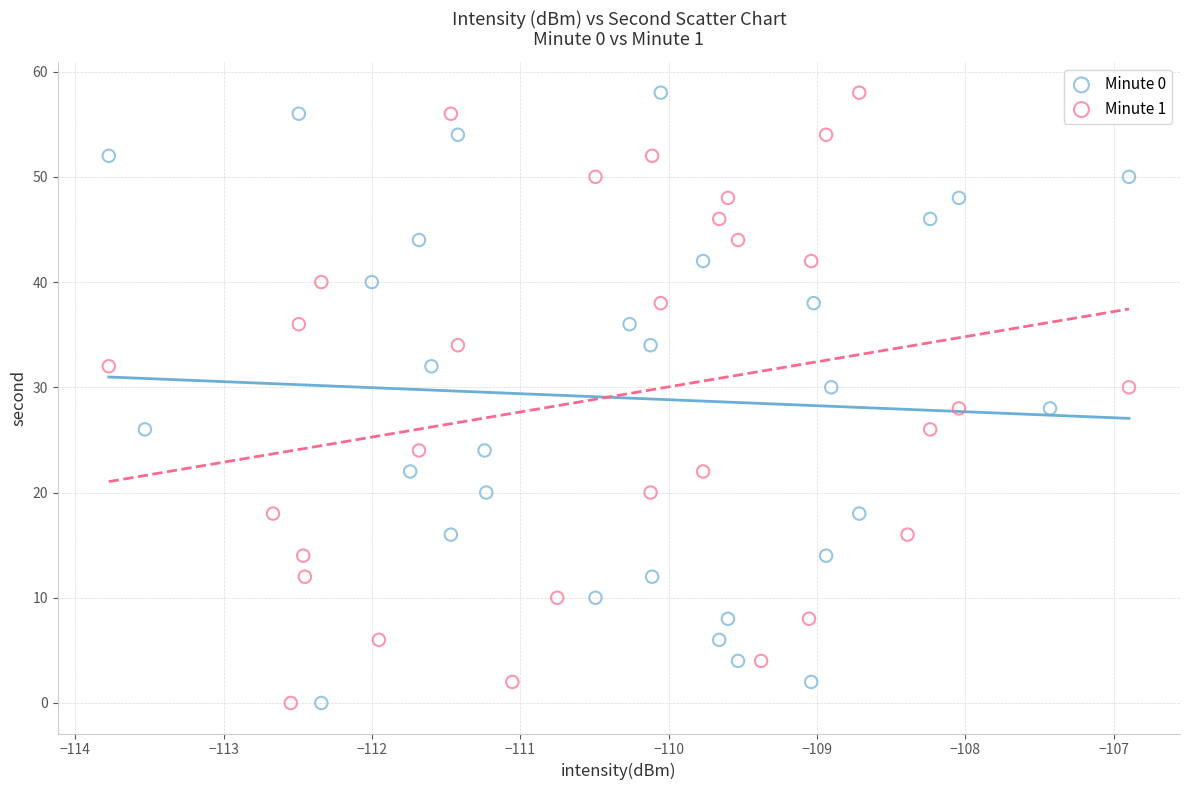

What are all the series names shown in the legend?

Minute 0, Minute 1